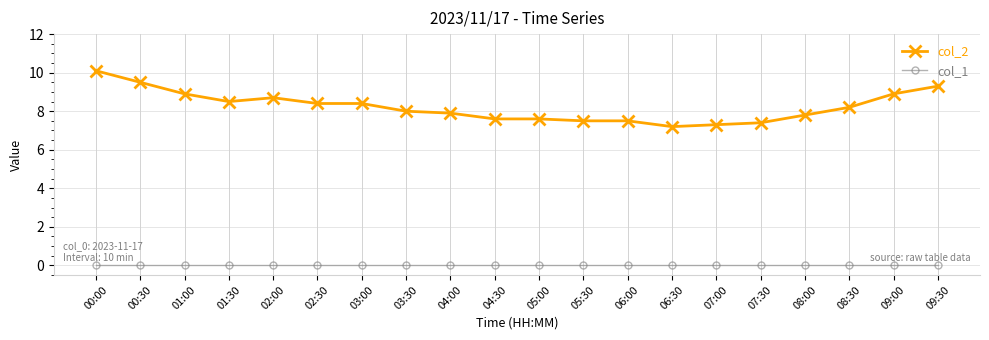

Is the value of col_1 at 03:30 greater than the value of col_2 at 04:30?

No